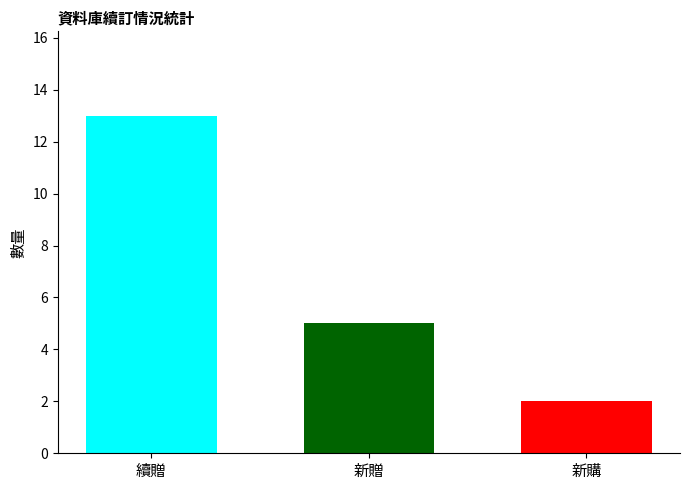

What position from the right is 新購?

1